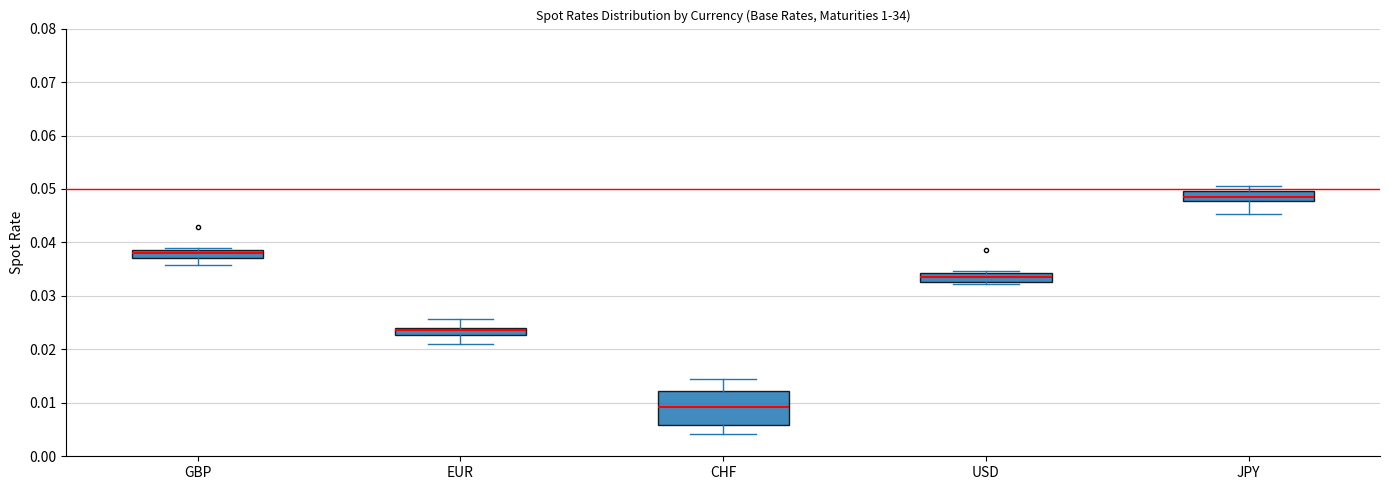

Where does the lower whisker of the box for CHF end on the y-axis? The values are not printed on the chart, so give them approximately, as read against the axis.

0.004